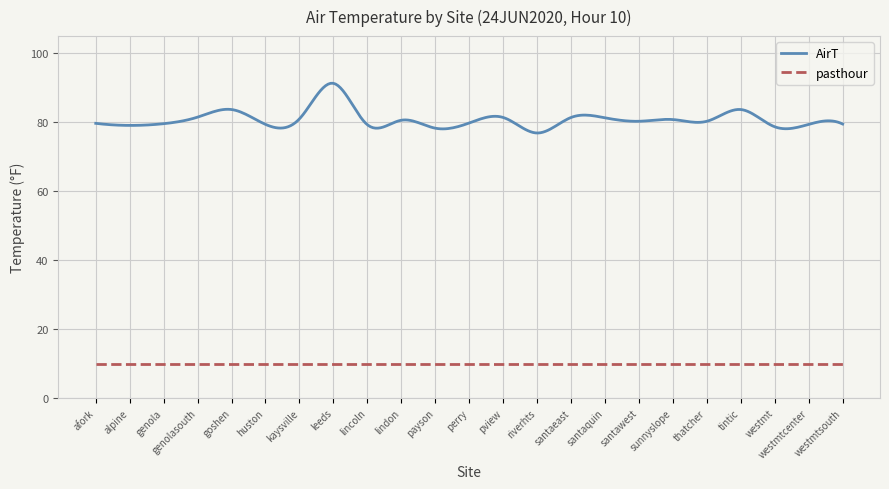

True or false: AirT and pasthour cross at least once.

False